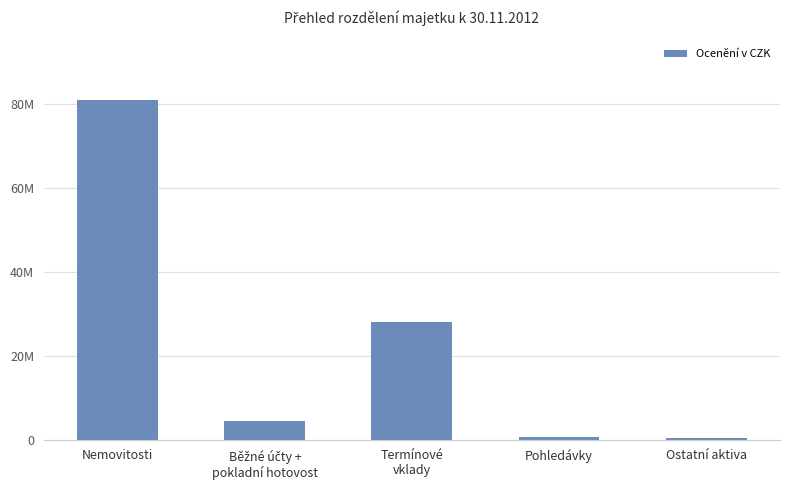

What is the change in value from Nemovitosti to Termínové
vklady?

-52876099.0